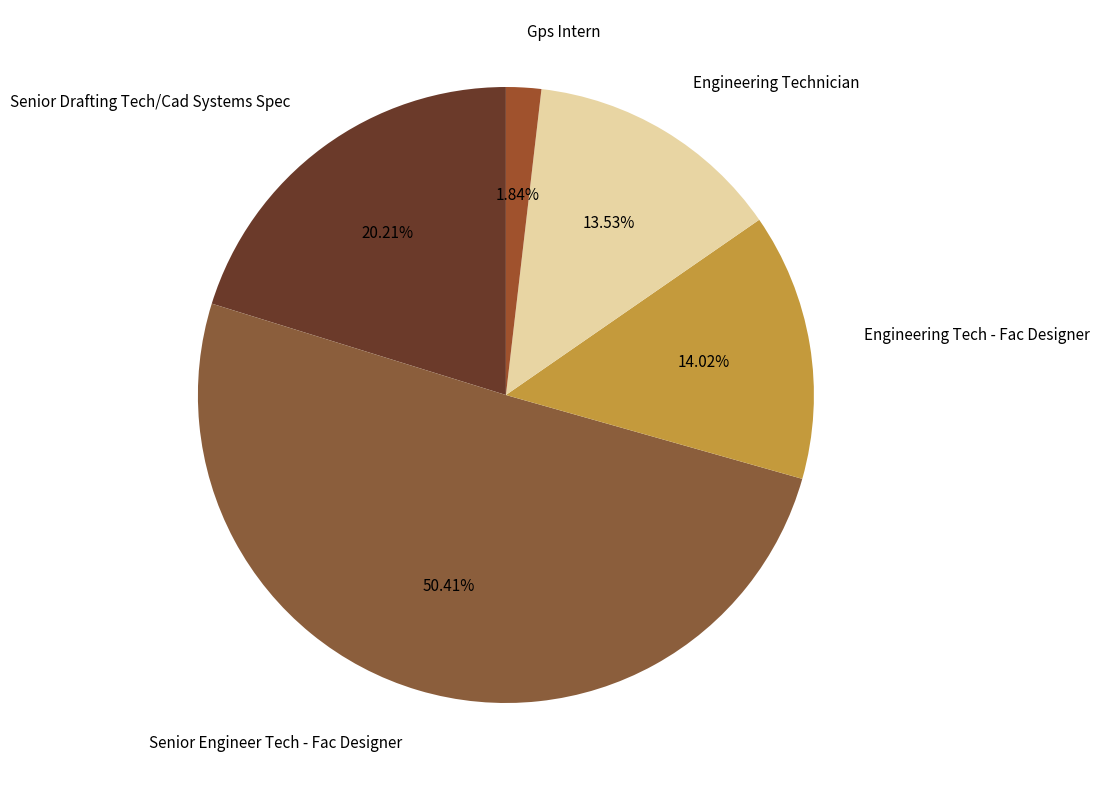

Count the number of slices in the pie.

5